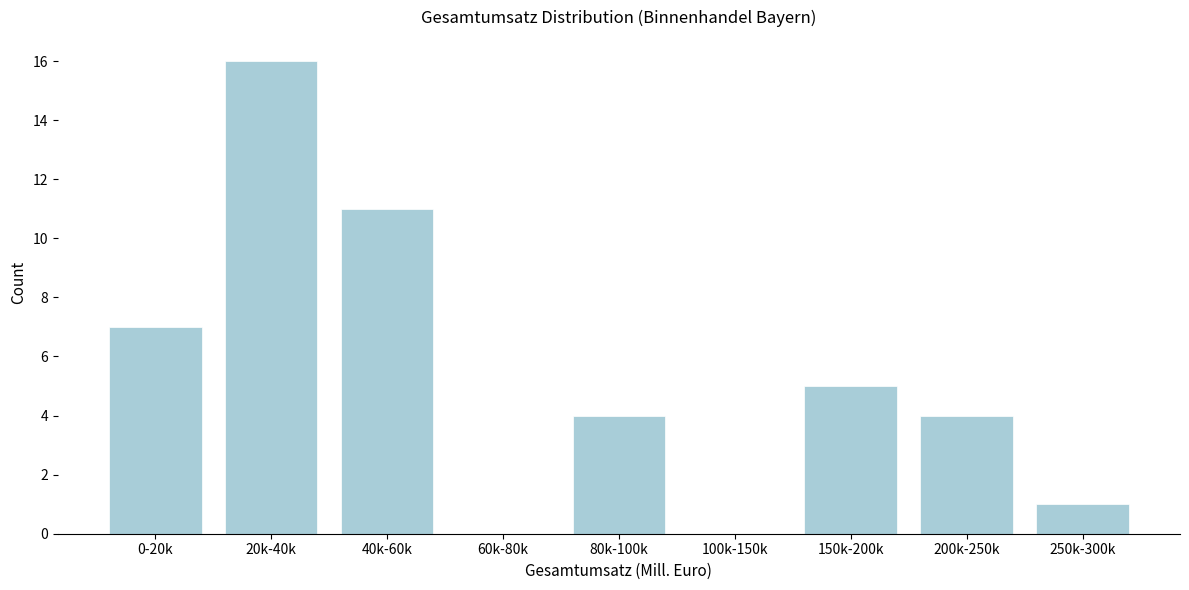

Reading left to right, extract all data points from this chart.

0-20k=7	20k-40k=16	40k-60k=11	60k-80k=0	80k-100k=4	100k-150k=0	150k-200k=5	200k-250k=4	250k-300k=1